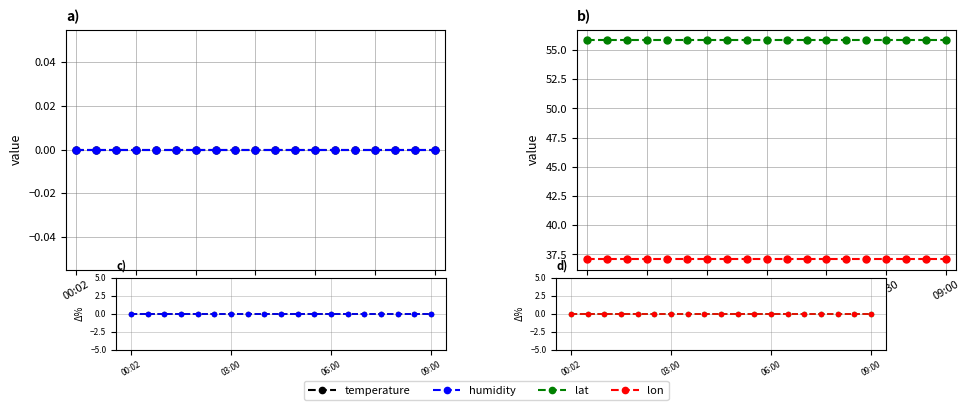

Is this an area chart (filled region under the line)?

No